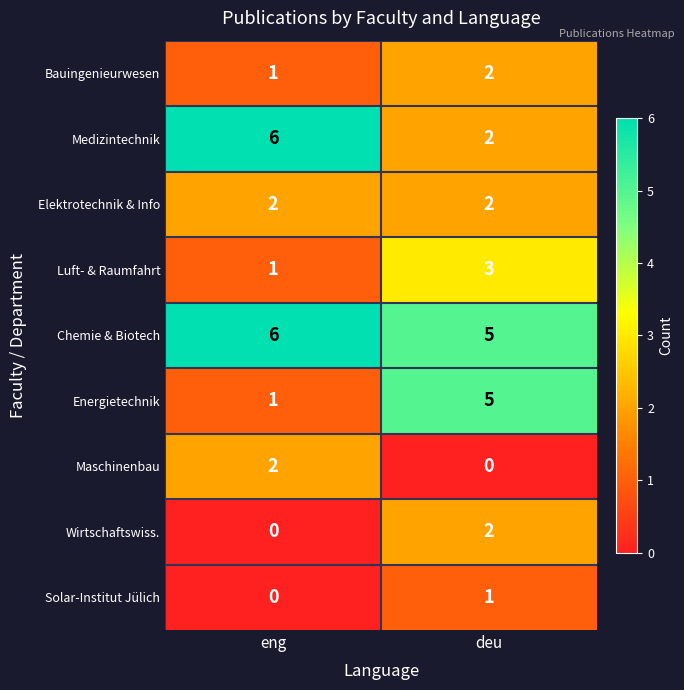

Reading left to right, list all the values displayed in this chart.

Bauingenieurwesen: 1	2
Medizintechnik: 6	2
Elektrotechnik & Info: 2	2
Luft- & Raumfahrt: 1	3
Chemie & Biotech: 6	5
Energietechnik: 1	5
Maschinenbau: 2	0
Wirtschaftswiss.: 0	2
Solar-Institut Jülich: 0	1